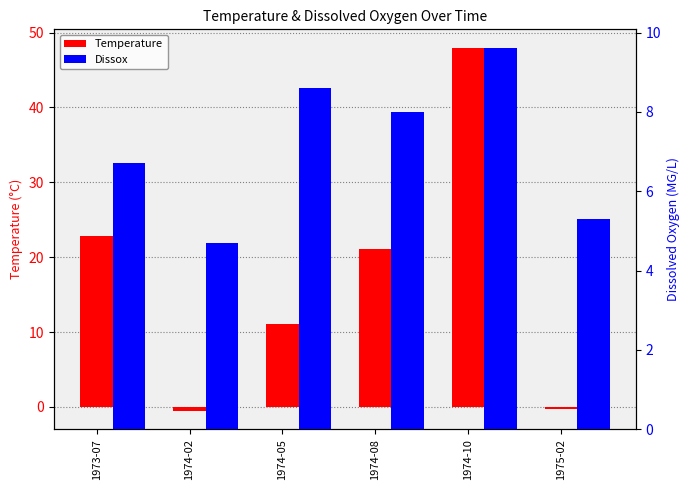

What is the difference between the maximum and minimum values in the Temperature series?

48.6